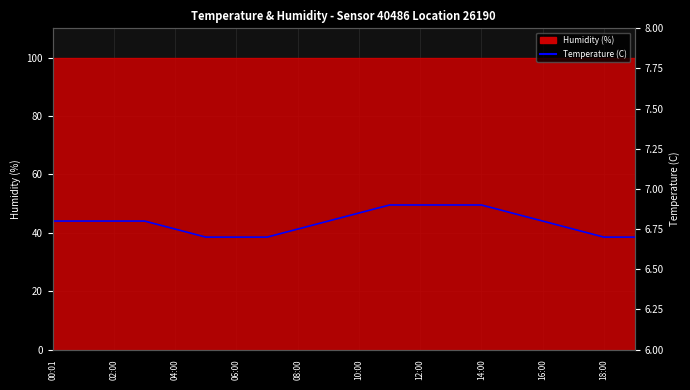

Reading left to right, extract all data points from this chart.

6.8	6.8	6.8	6.8	6.8	6.7	6.7	6.7	6.8	6.8	6.8	6.9	6.9	6.9	6.9	6.8	6.8	6.8	6.7	6.7